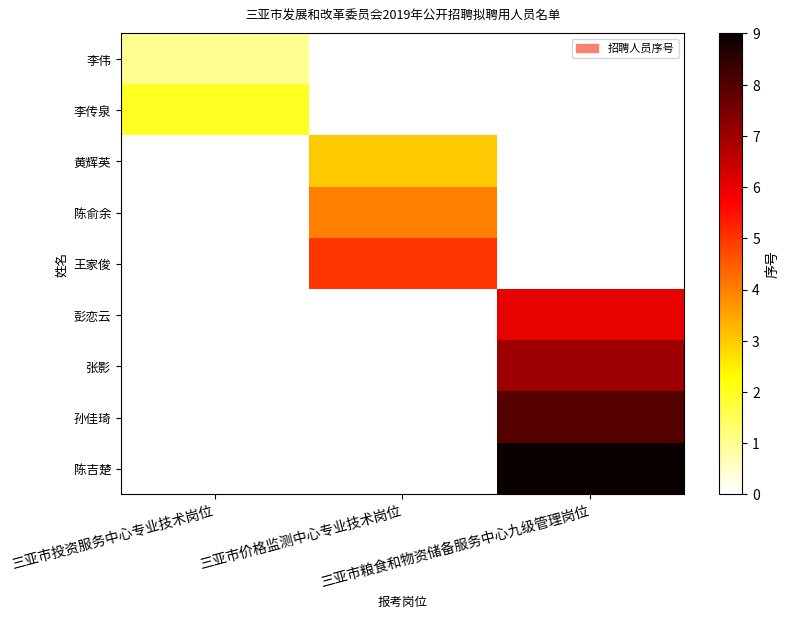

At which category is the sum across all series the highest?

三亚市粮食和物资储备服务中心九级管理岗位